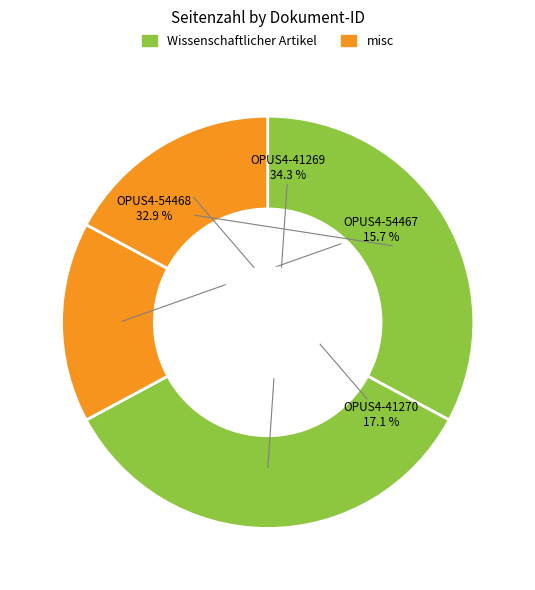

How many segments does this pie chart have?

4